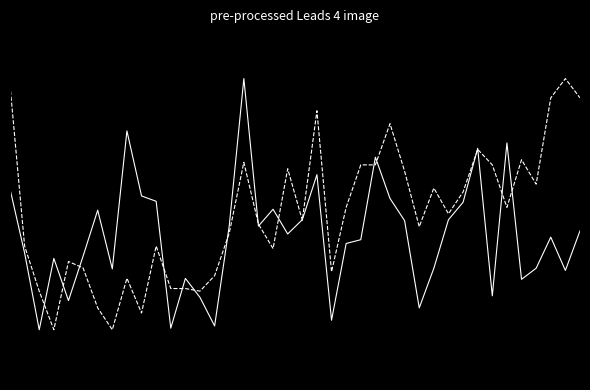

Does the chart display data point markers on the line(s)?

No